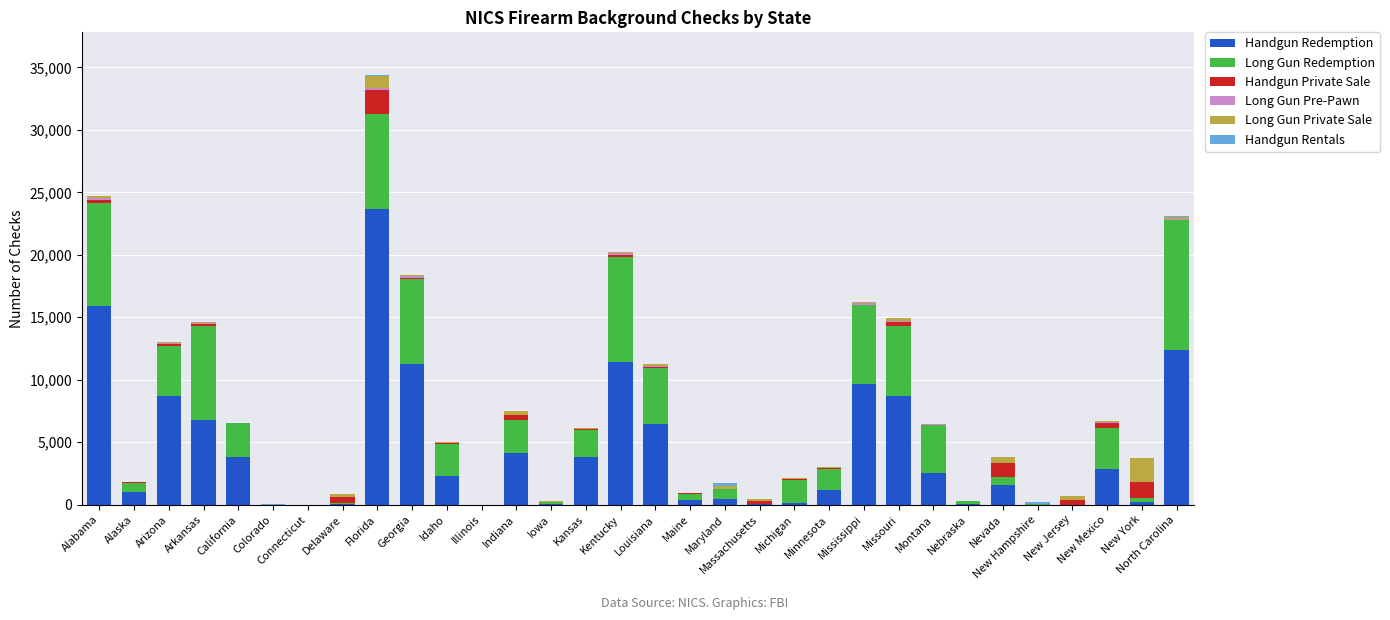

What is the sum of all Handgun Redemption values?

139619